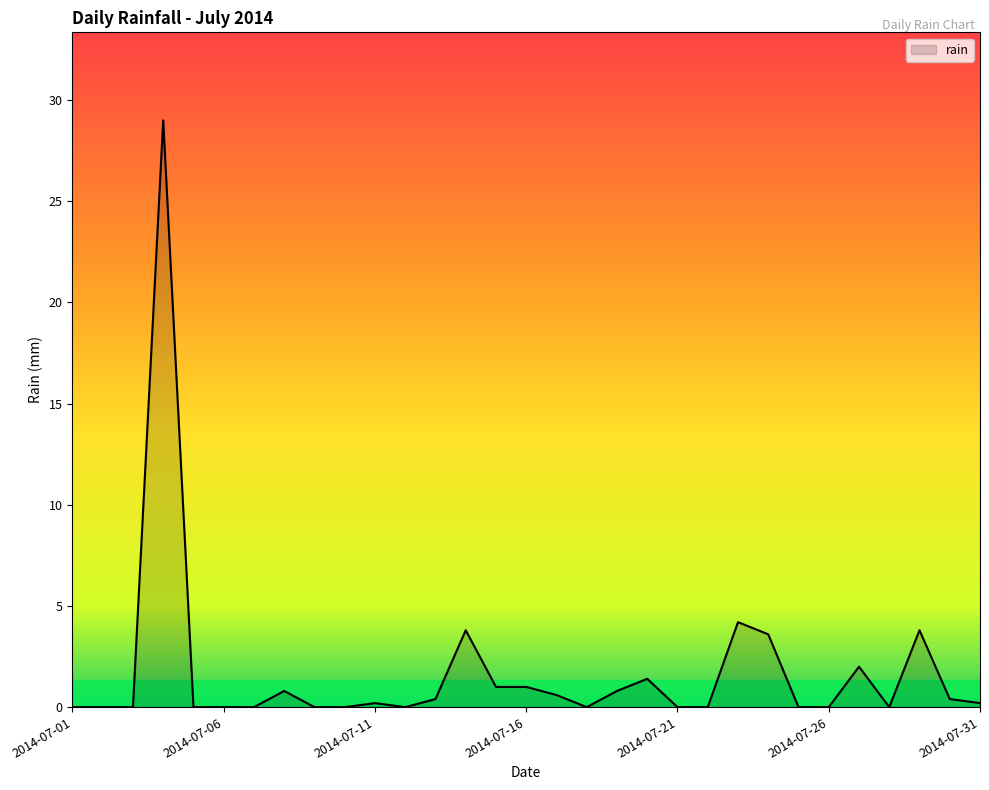

What is the greatest value displayed?

29.0